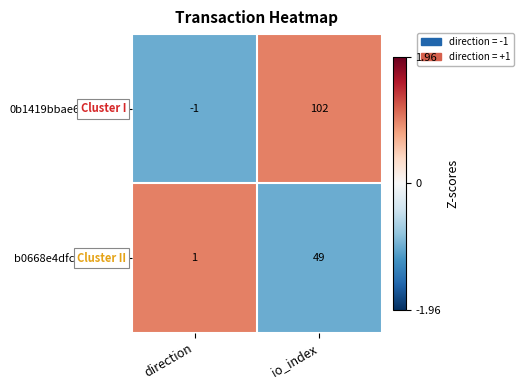

At how many categories does at least one series exceed 0?

2